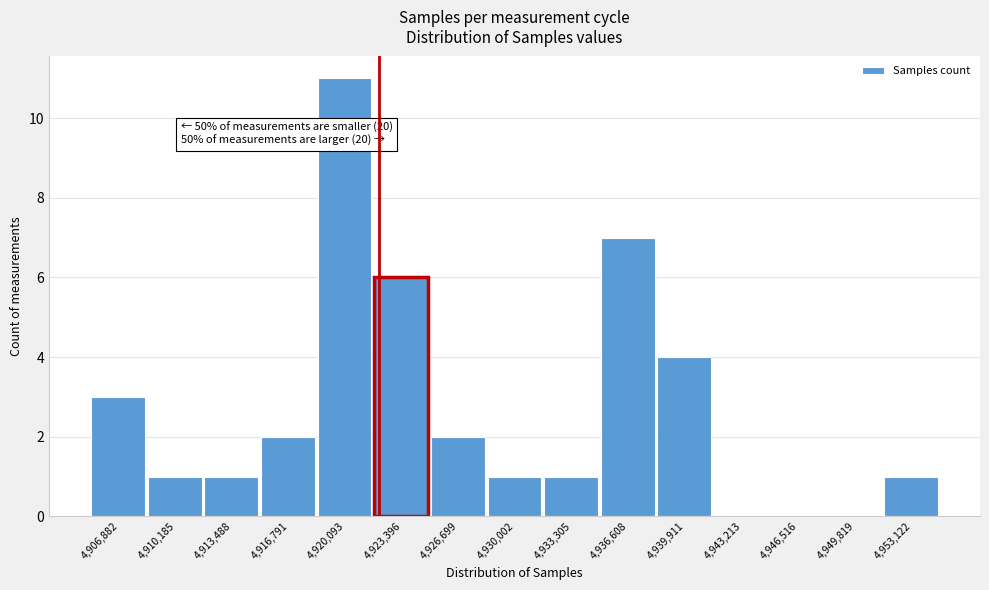

Which range on the x-axis has the tallest bar?

4918500 to 4921500